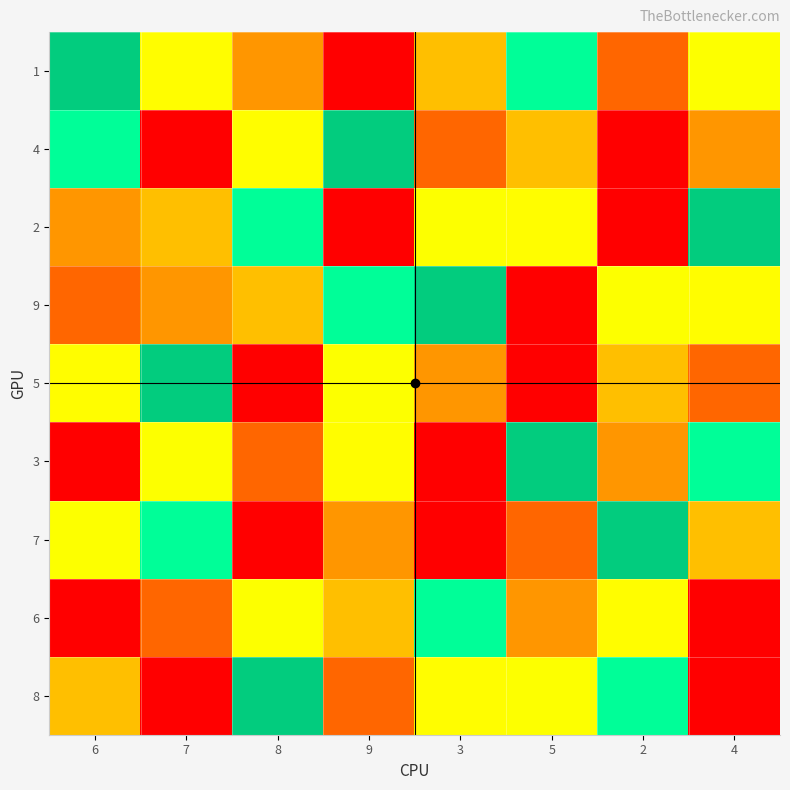

At which label does 5 first exceed 6?

6